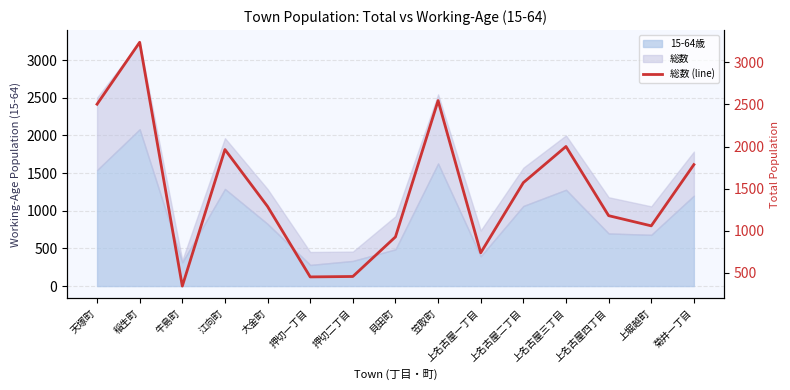

Reading right to left, extract all data points from this chart.

1786	1059	1180	2001	1572	739	2546	928	458	453	1289	1965	344	3238	2503